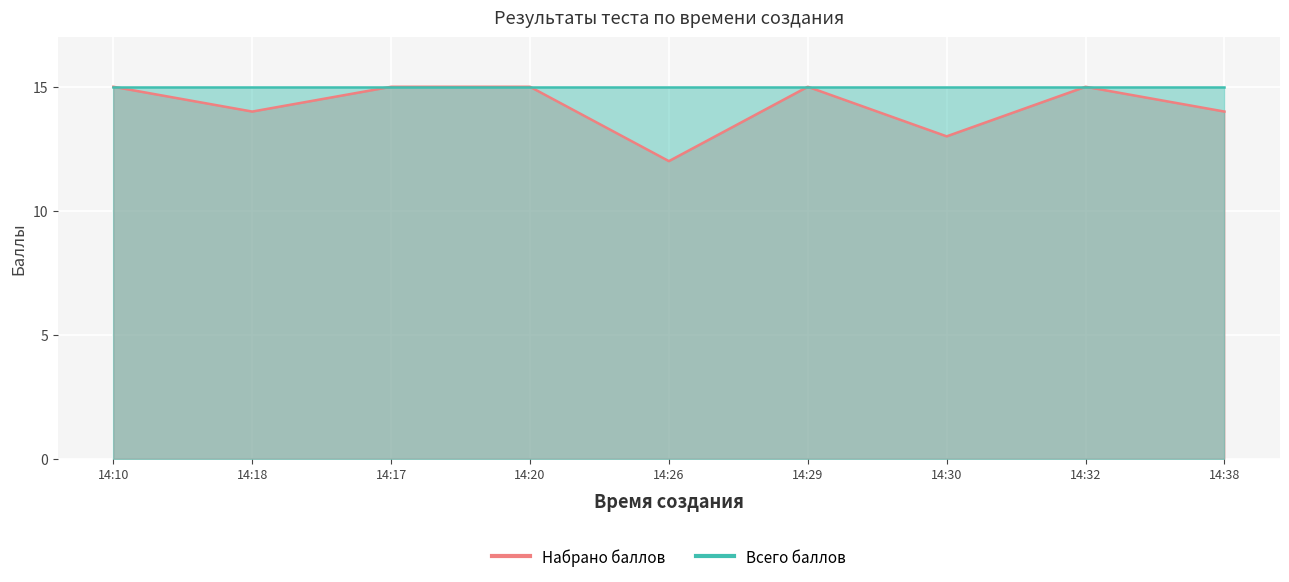

Where is the data nearest to the value 13?

14:30